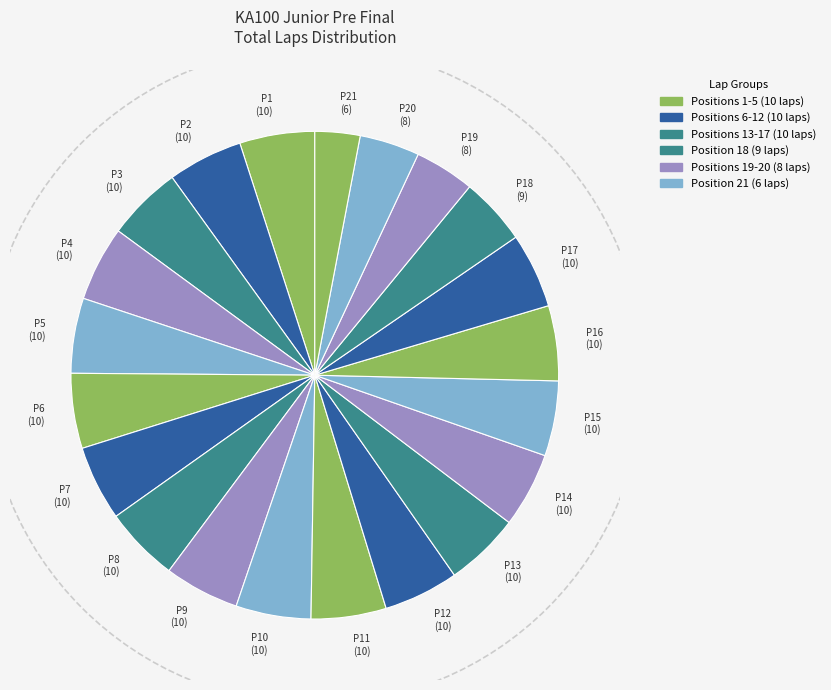

How many slices are in this pie chart?

21